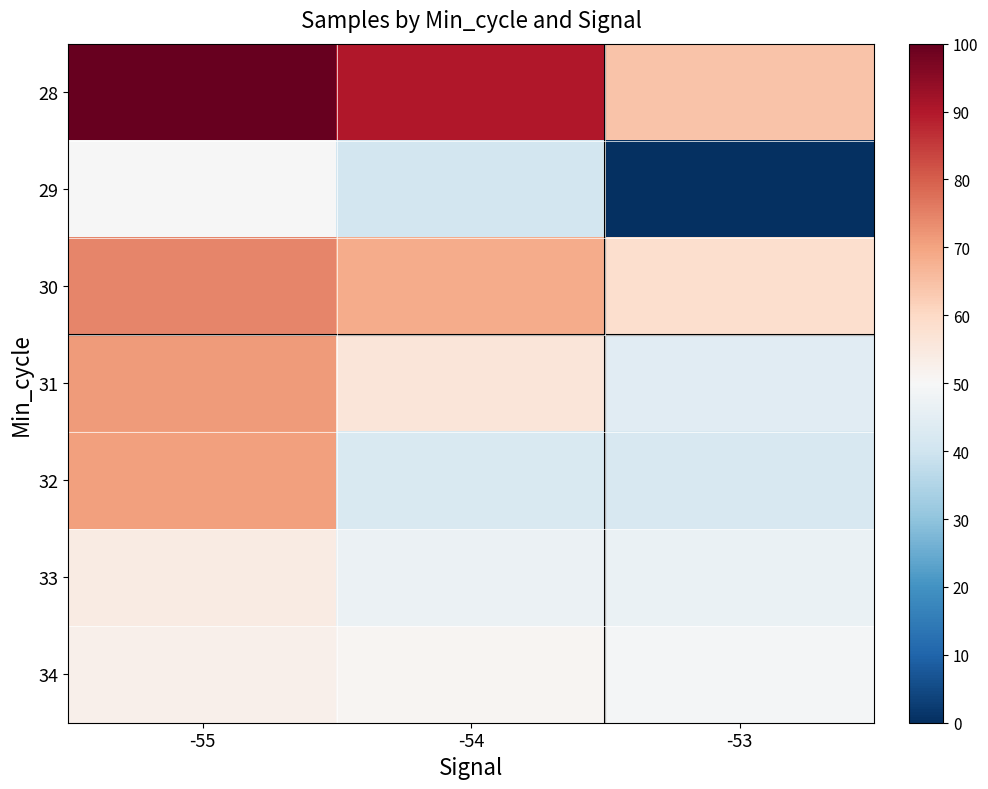

At which category is the sum across all series the highest?

-55